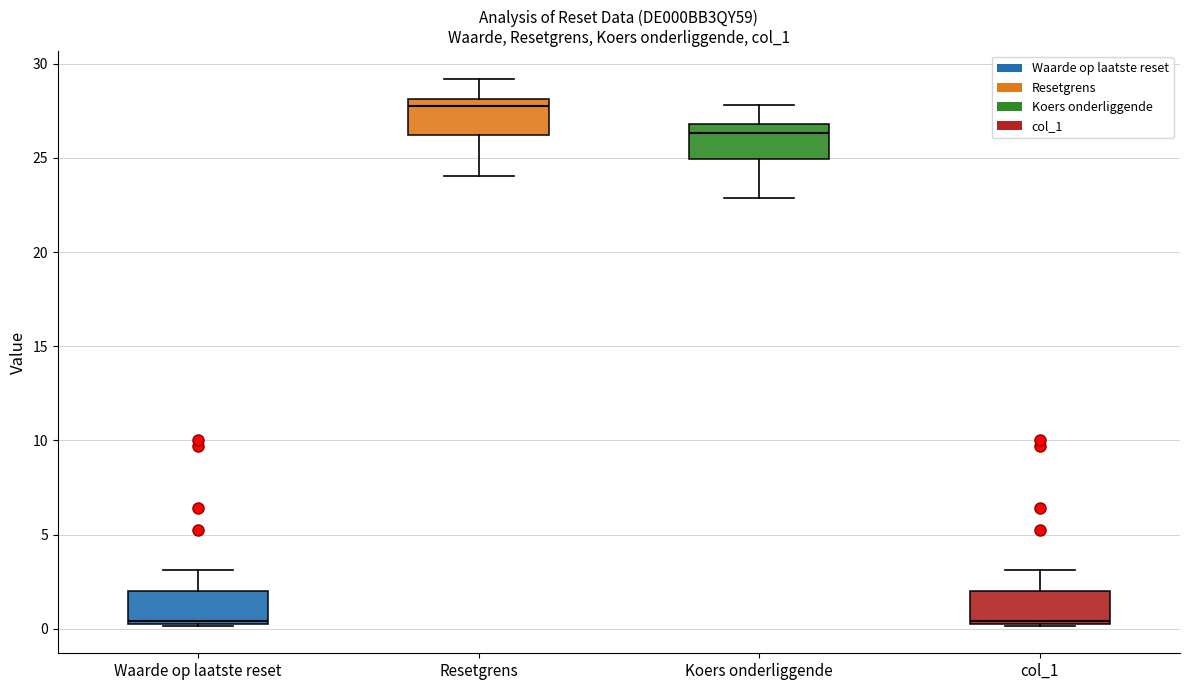

Where is the upper edge of the box for col_1 on the y-axis? The values are not printed on the chart, so give them approximately, as read against the axis.

2.0